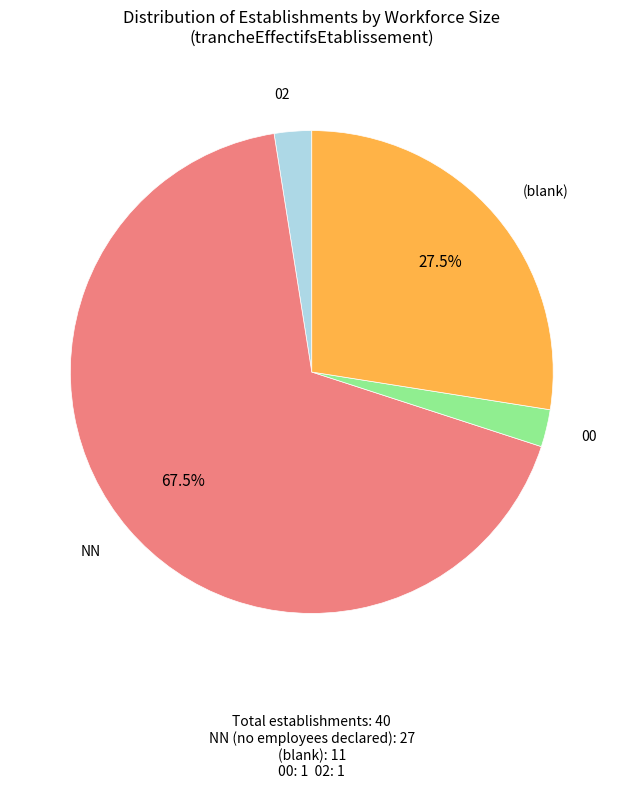

How many slices are in this pie chart?

4